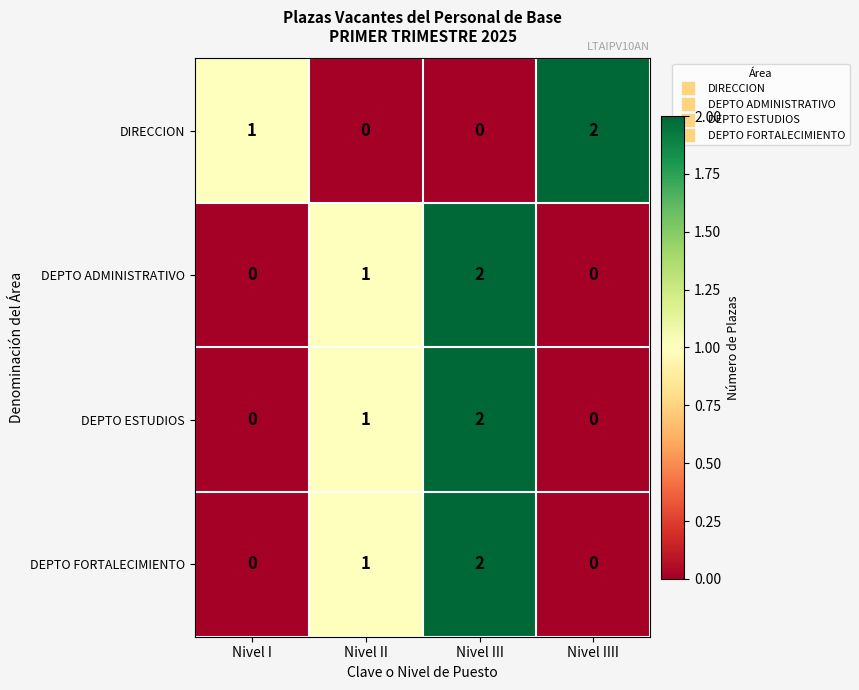

How many DEPTO FORTALECIMIENTO values are between 0 and 2?

4